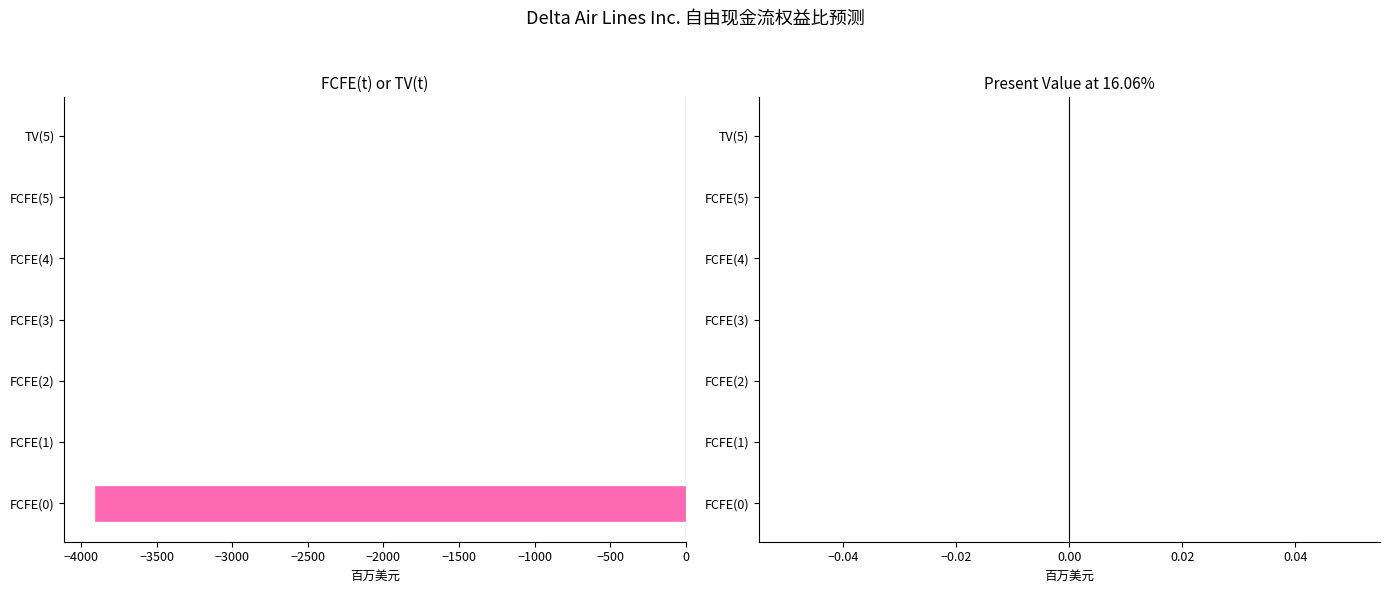

What is the maximum value shown in the chart?

0